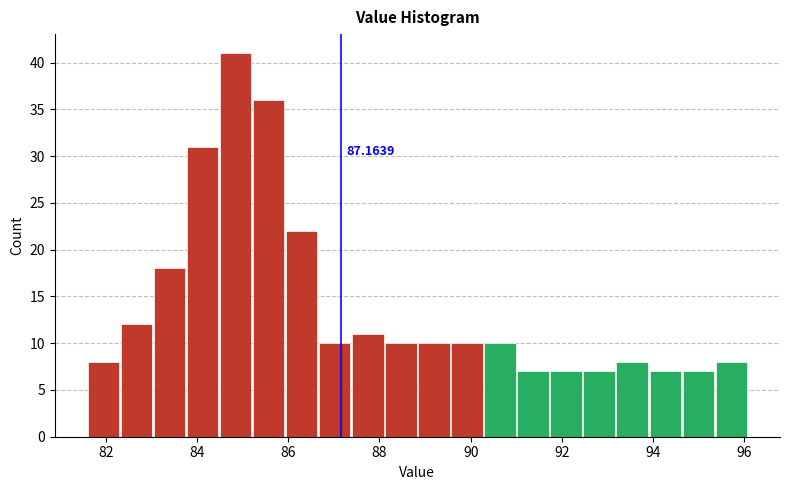

Around what value on the x-axis is the tallest bar? Give the approximate position of its centre, as read against the axis.

84.8